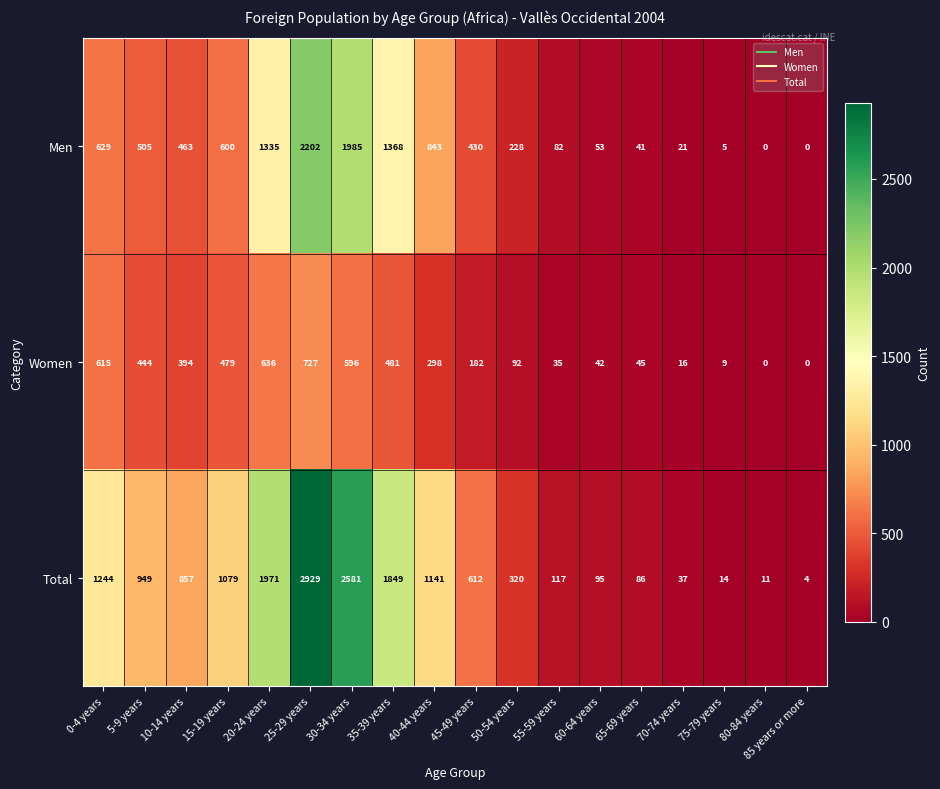

Which category has the highest value across all series?

25-29 years